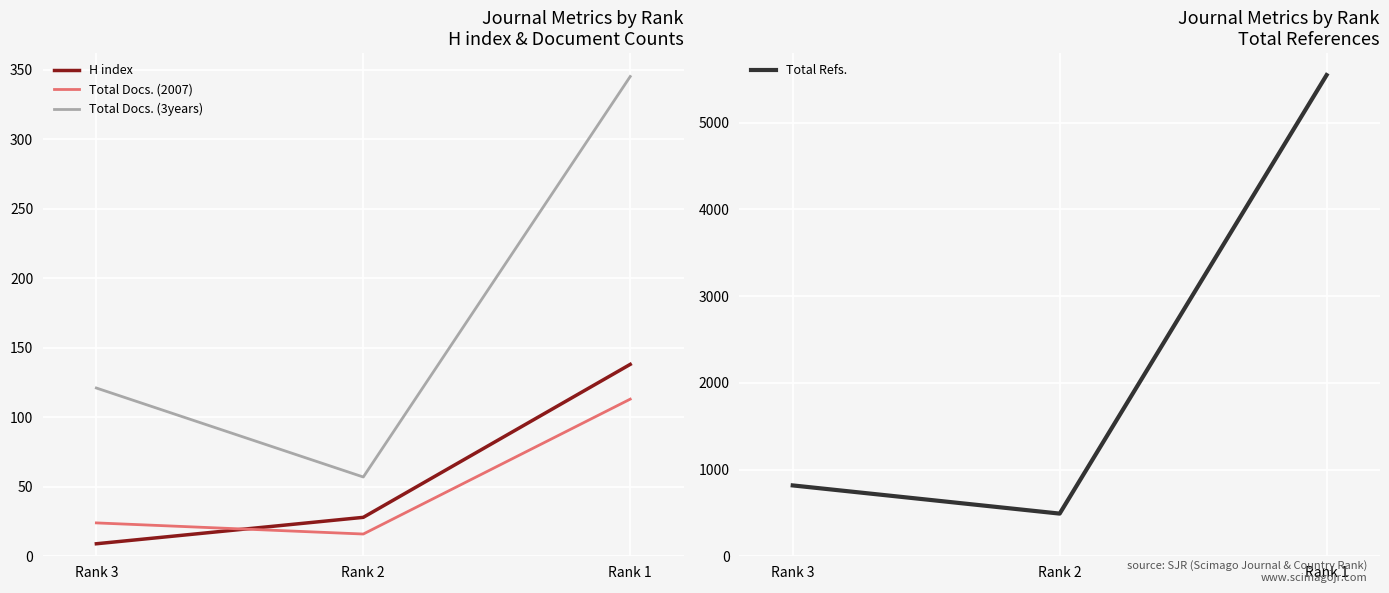

Between Rank 2 and Rank 1, which series saw the biggest shift?

Total Refs.